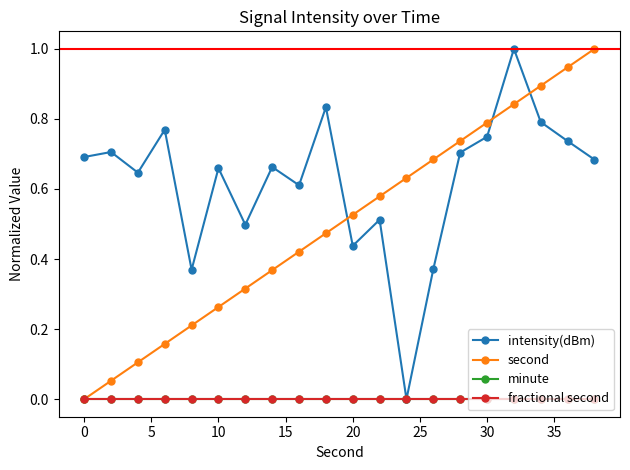

Does the chart have visible grid lines?

No